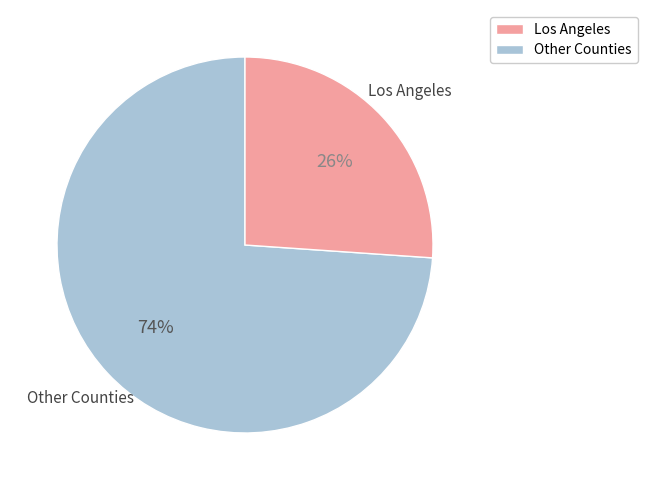

How many segments does this pie chart have?

2